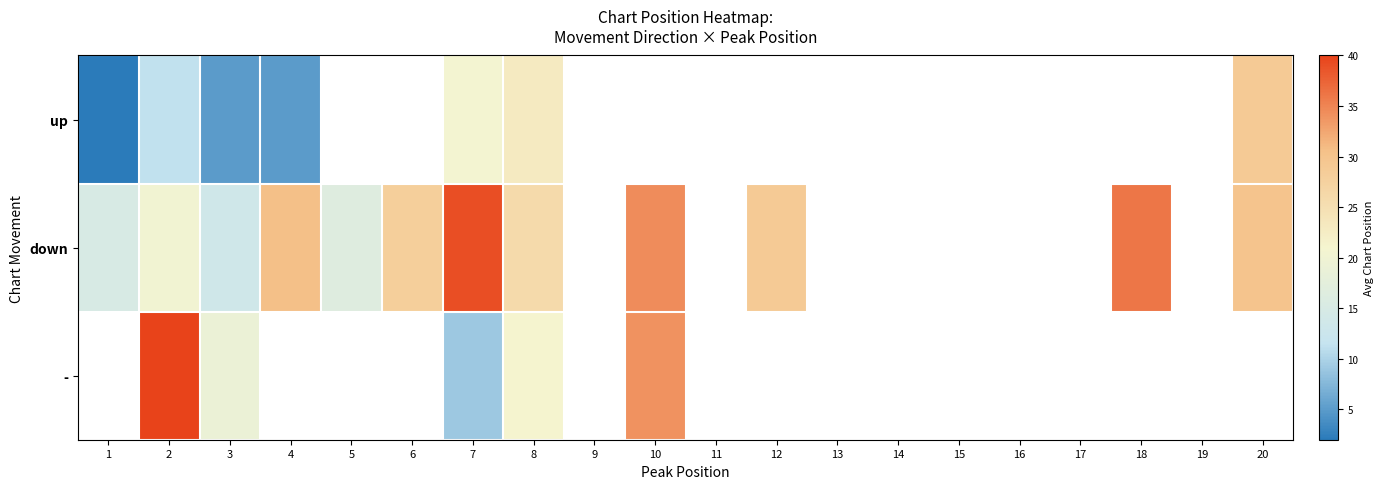

Which has a higher value, 20 or 2?

20